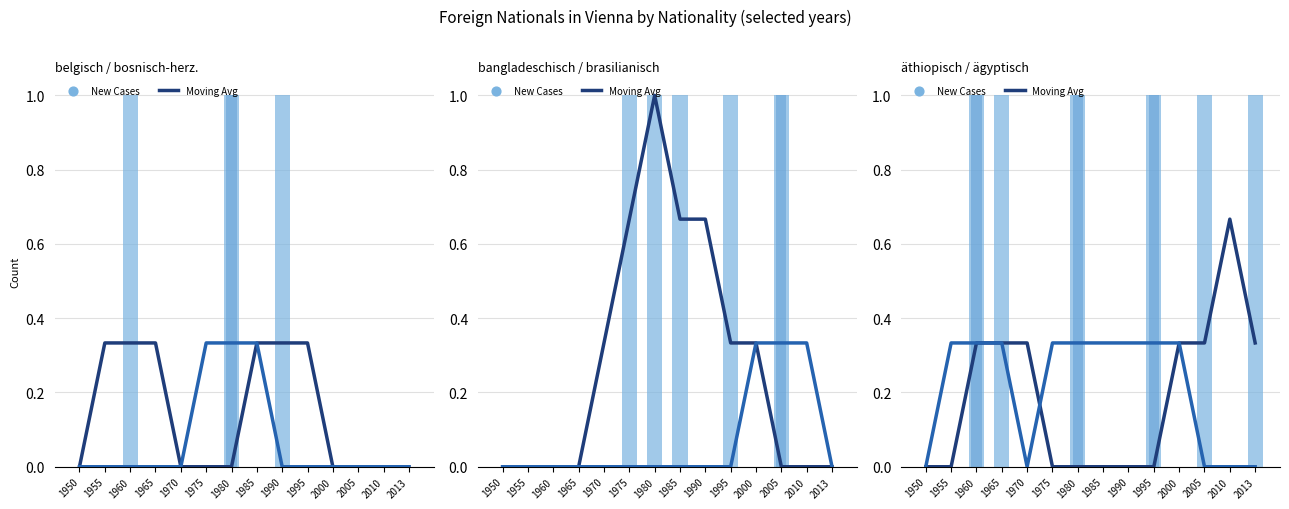

Which series contains the lowest Y value?

belgisch